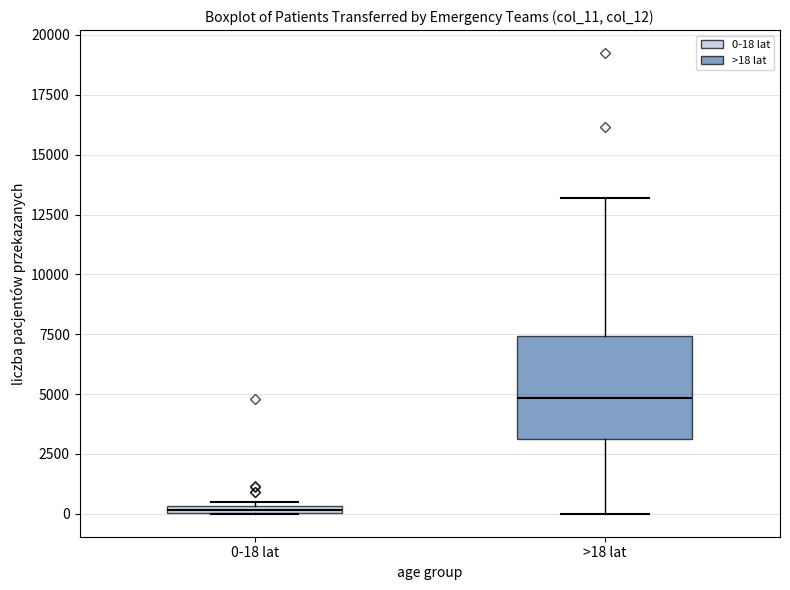

Which box is the tallest, from its lower edge to its upper edge?

>18 lat